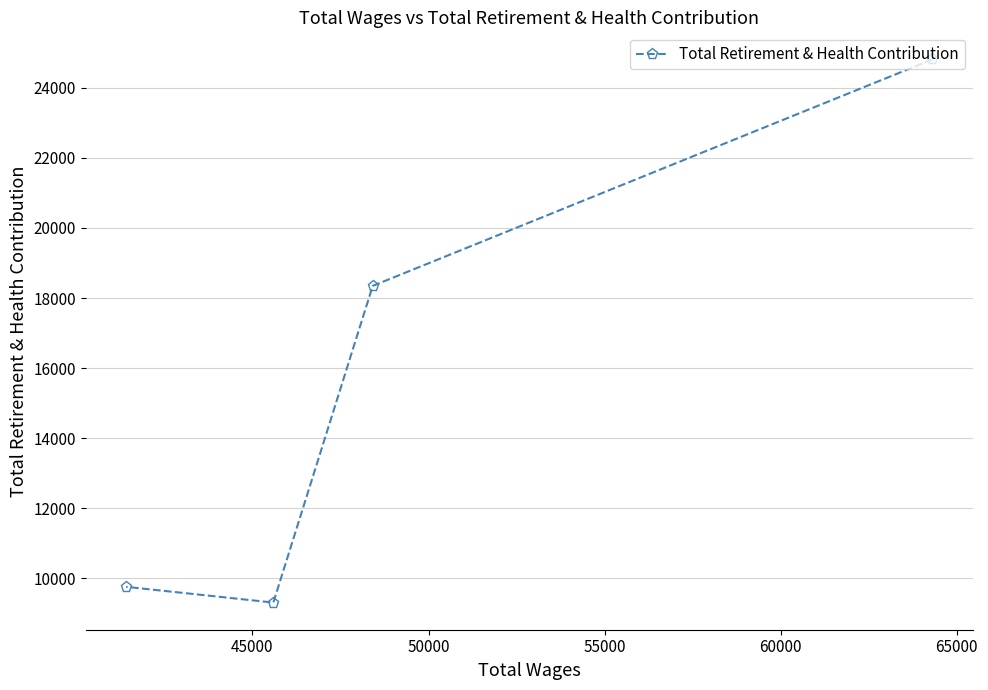

What is the value of the 2nd point from the left?

9312